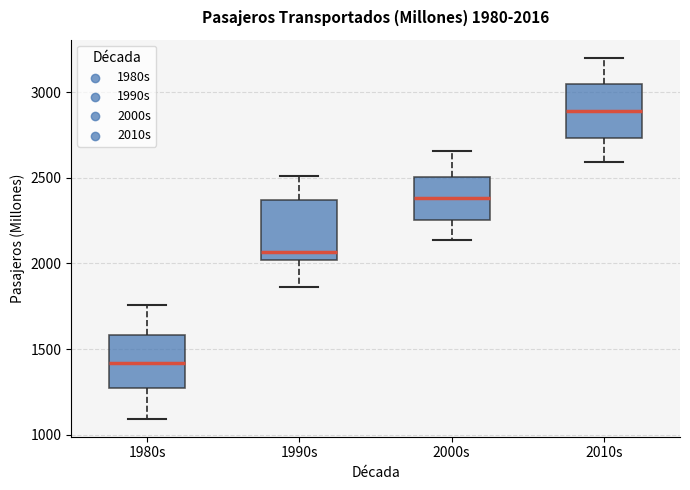

Which box's median line is the lowest?

1980s